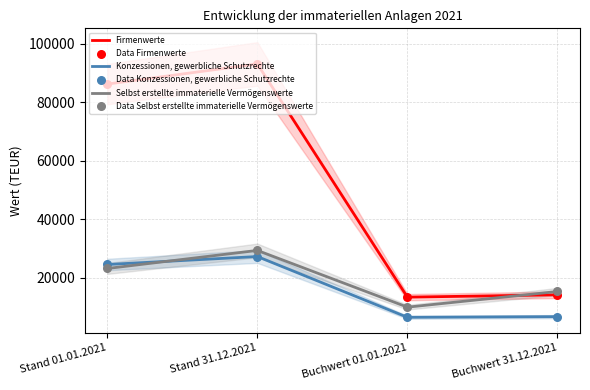

At which category is the sum across all series the highest?

Stand 31.12.2021